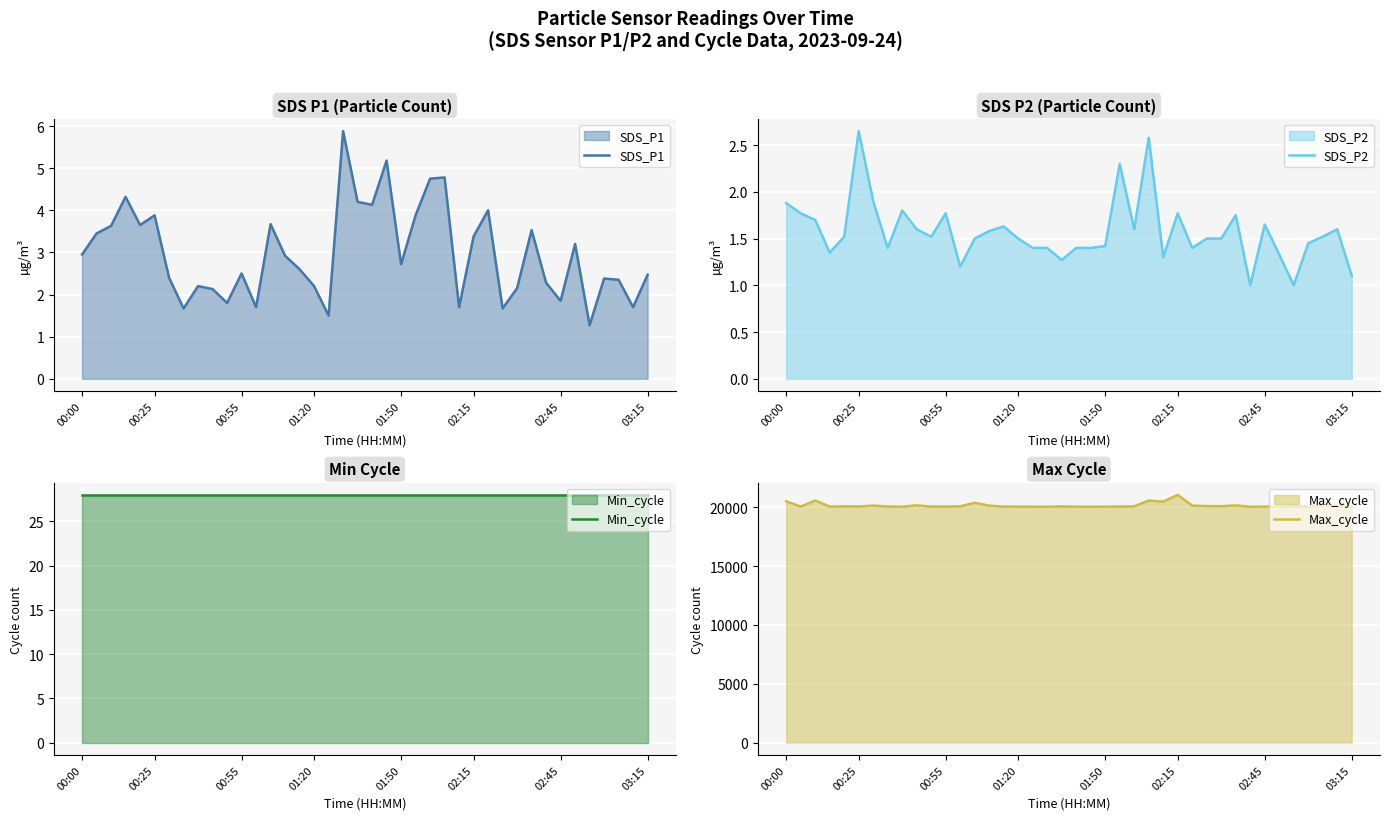

Where does the SDS_P1 series first go above 2?

00:00